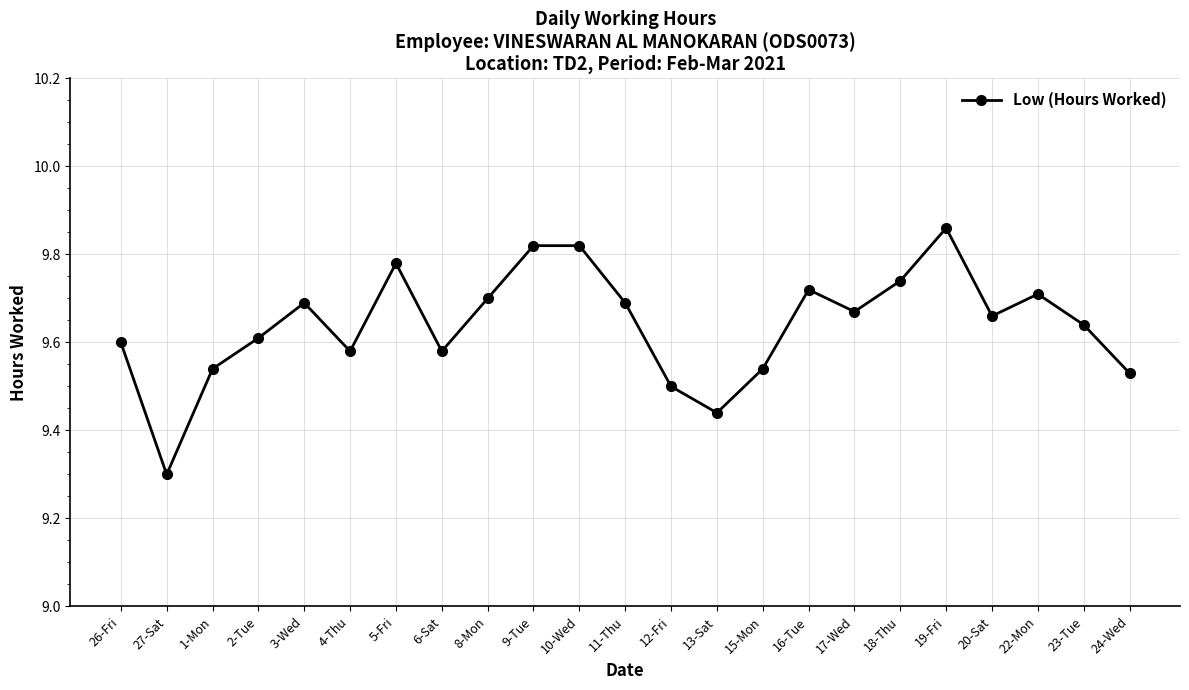

How many points are lower than both their immediate neighbors (excluding endpoints)?

6